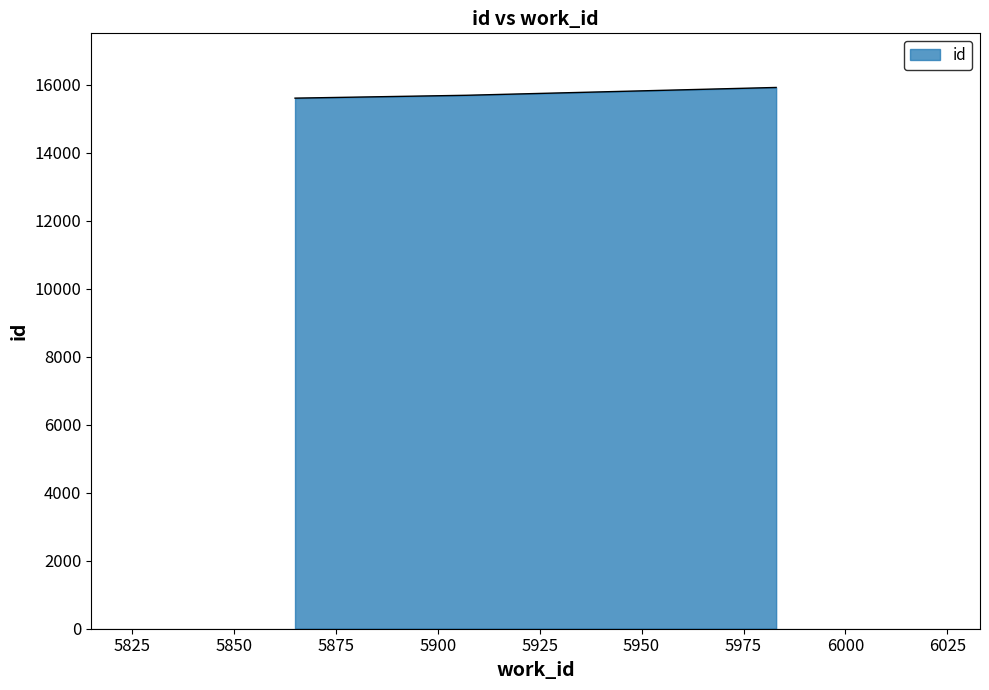

What is the sum of all values?

47195